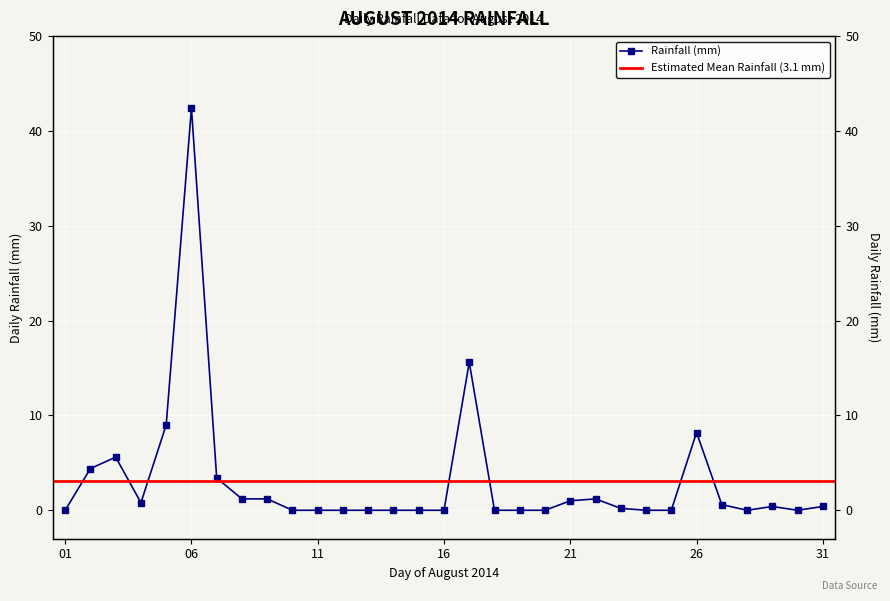

Which label corresponds to the largest value in the chart?

06